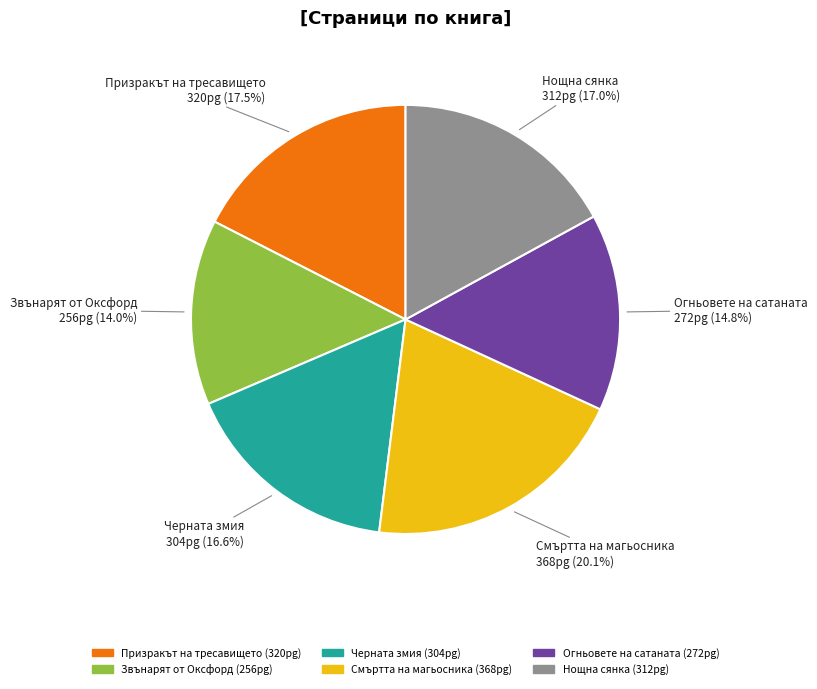

To the nearest percent, what is the combined percentage of Смъртта на магьосника and Огньовете на сатаната?

35%